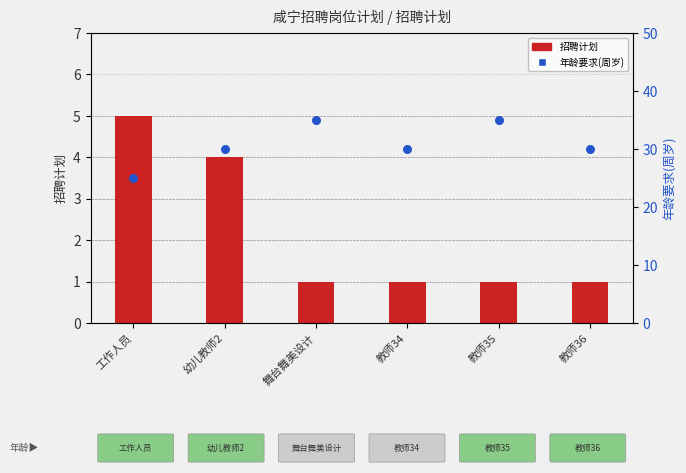

At which category is the sum across all series the highest?

舞台舞美设计